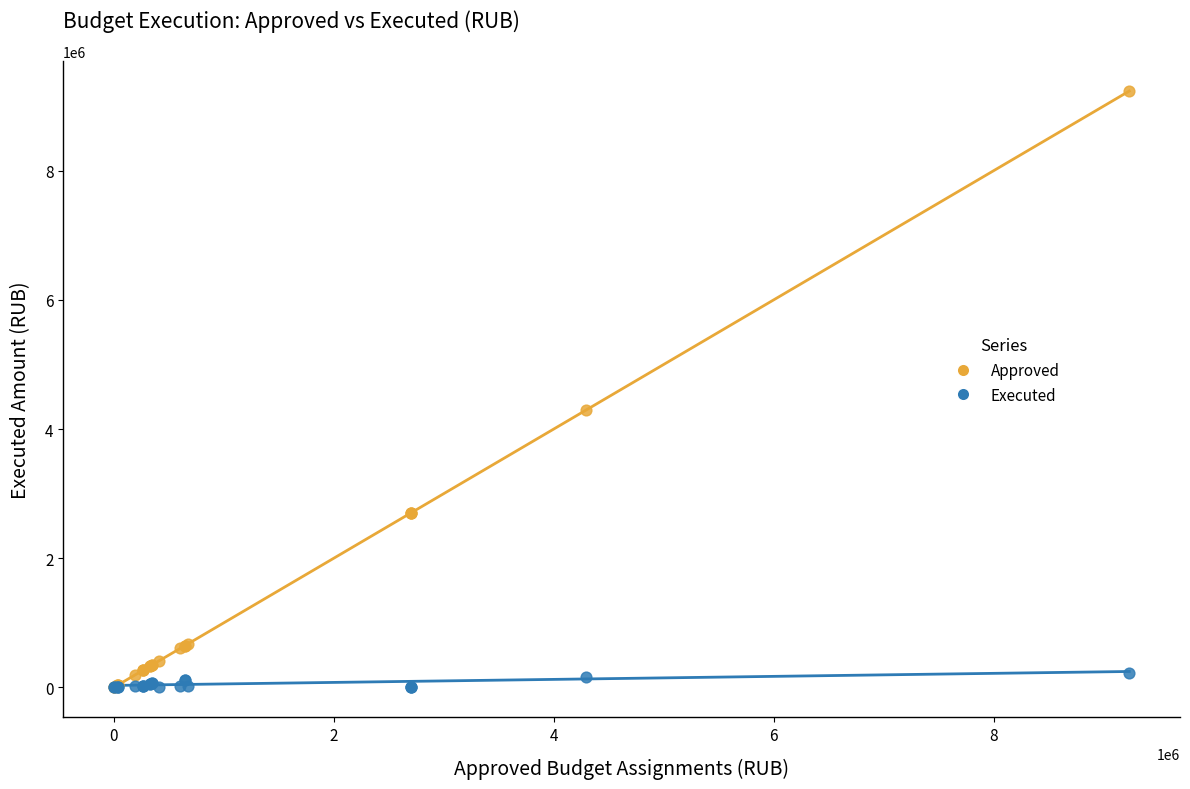

Which series contains the highest Y value?

Approved